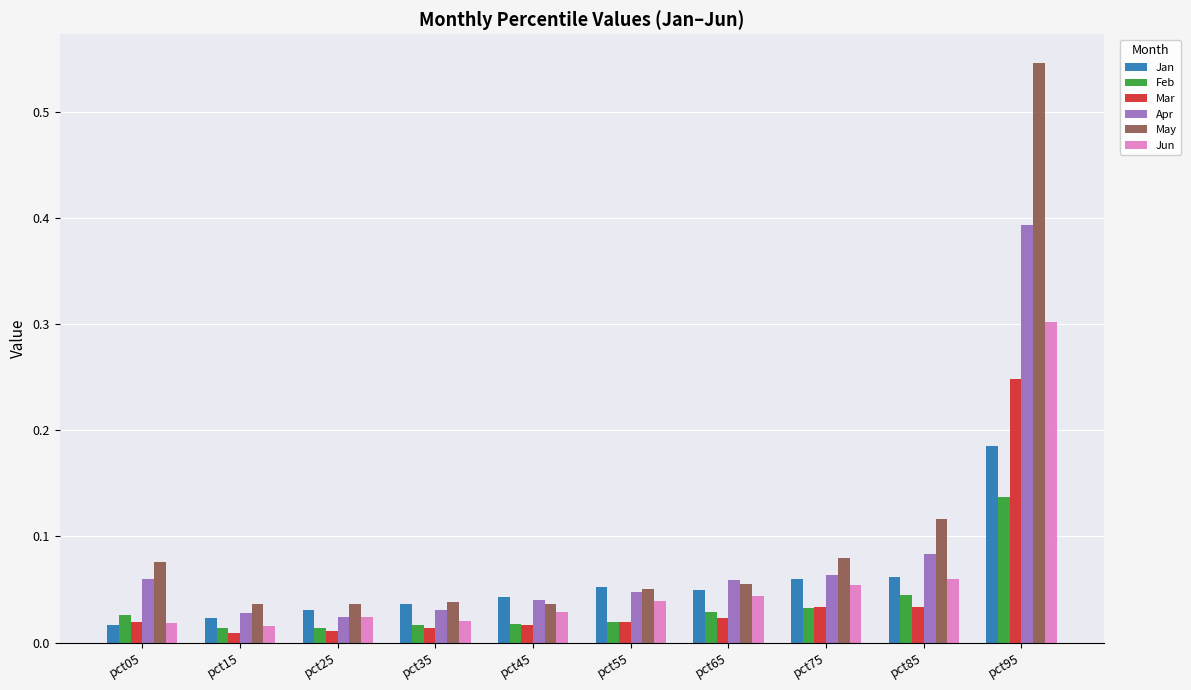

What is the sum of the May values at pct95 and pct55?

0.6